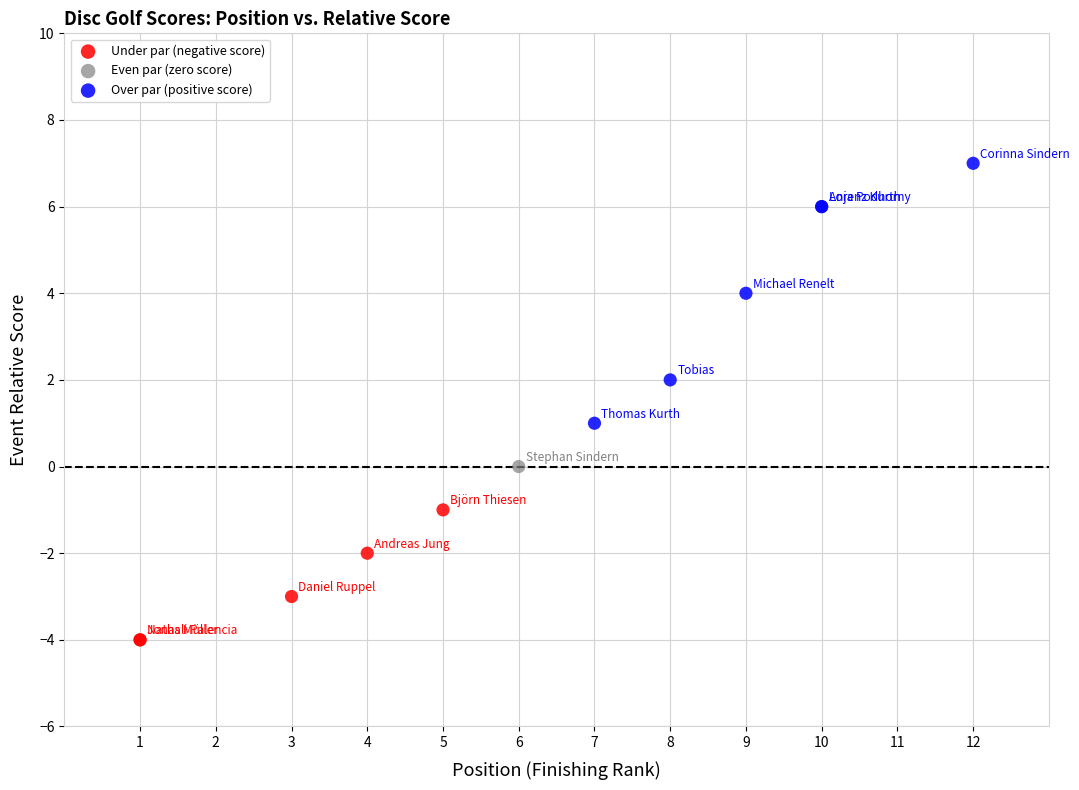

What are all the series names shown in the legend?

Under par (negative score), Even par (zero score), Over par (positive score)